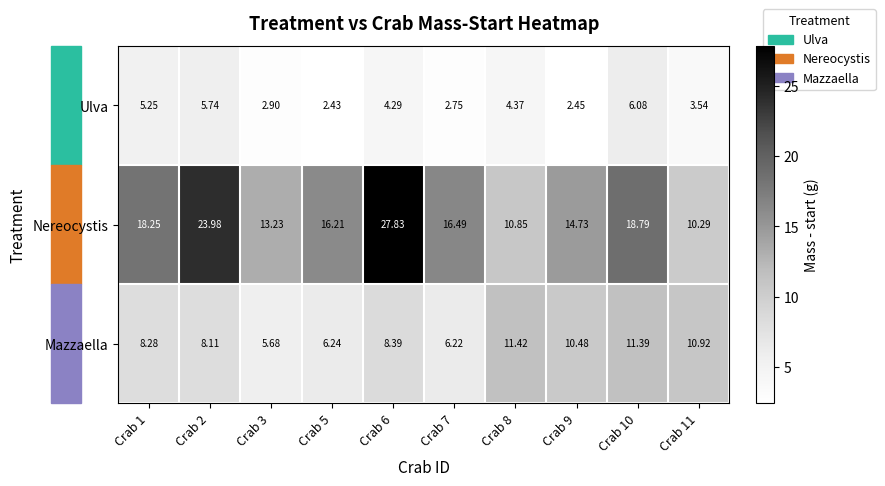

Is the value of Mazzaella at Crab 7 greater than the value of Nereocystis at Crab 11?

No